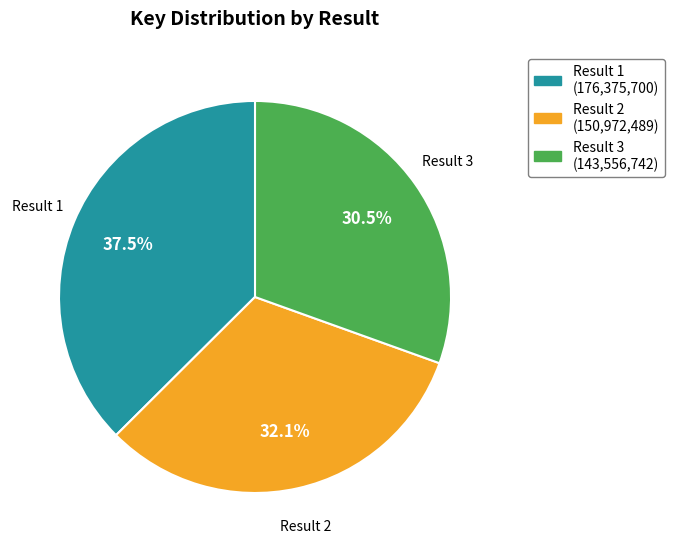

How many segments does this pie chart have?

3